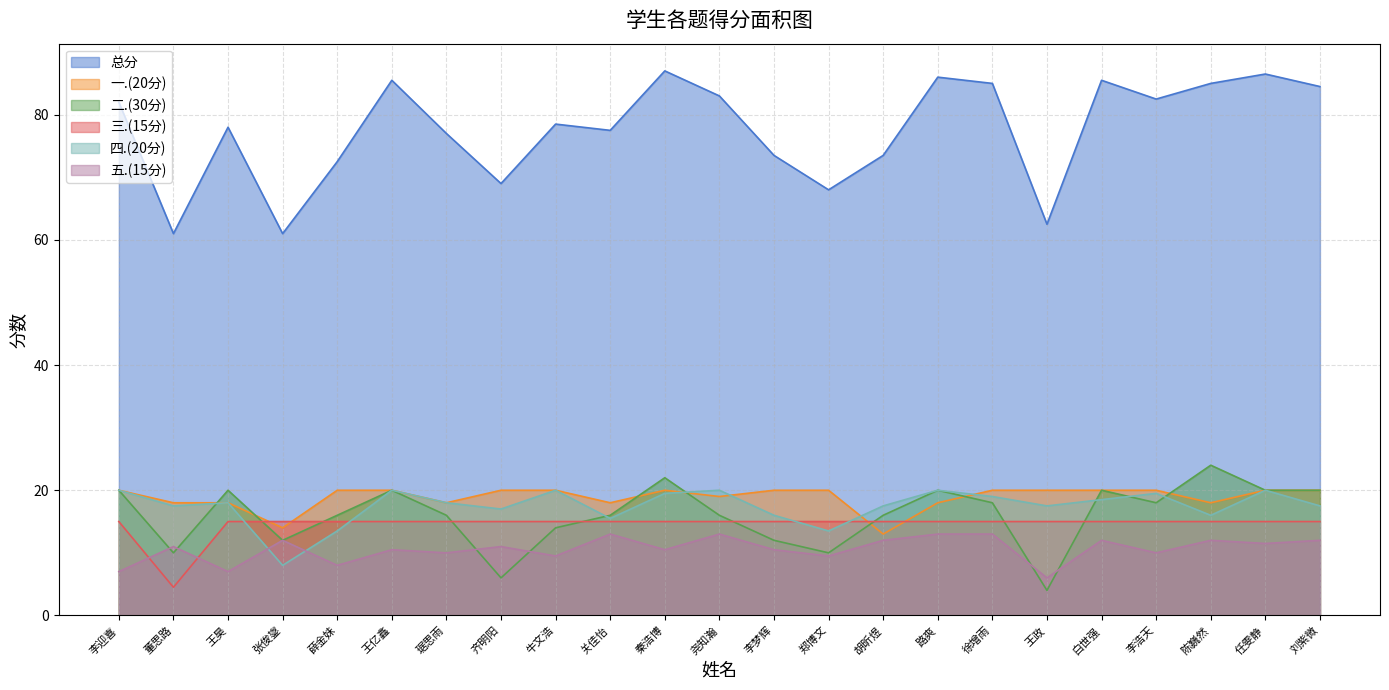

What is the total value across all series at 董思路?

122.0